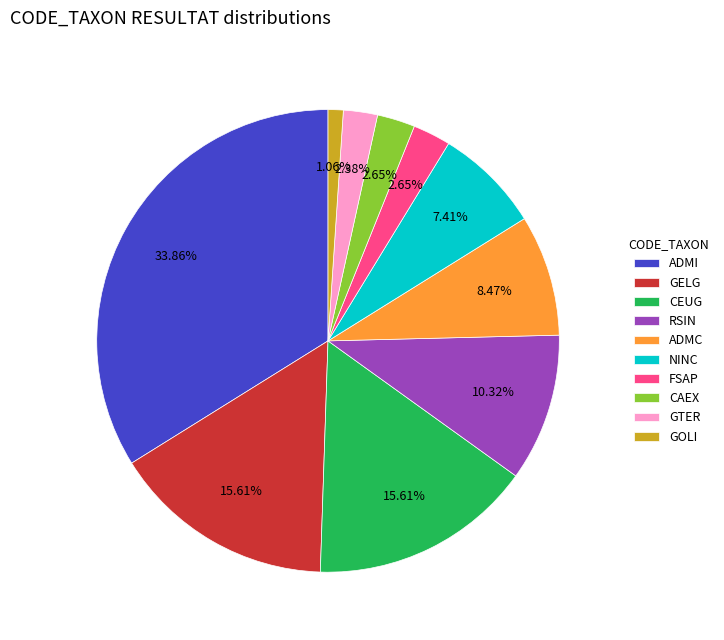

What portion of the pie excludes GELG?

84.4%